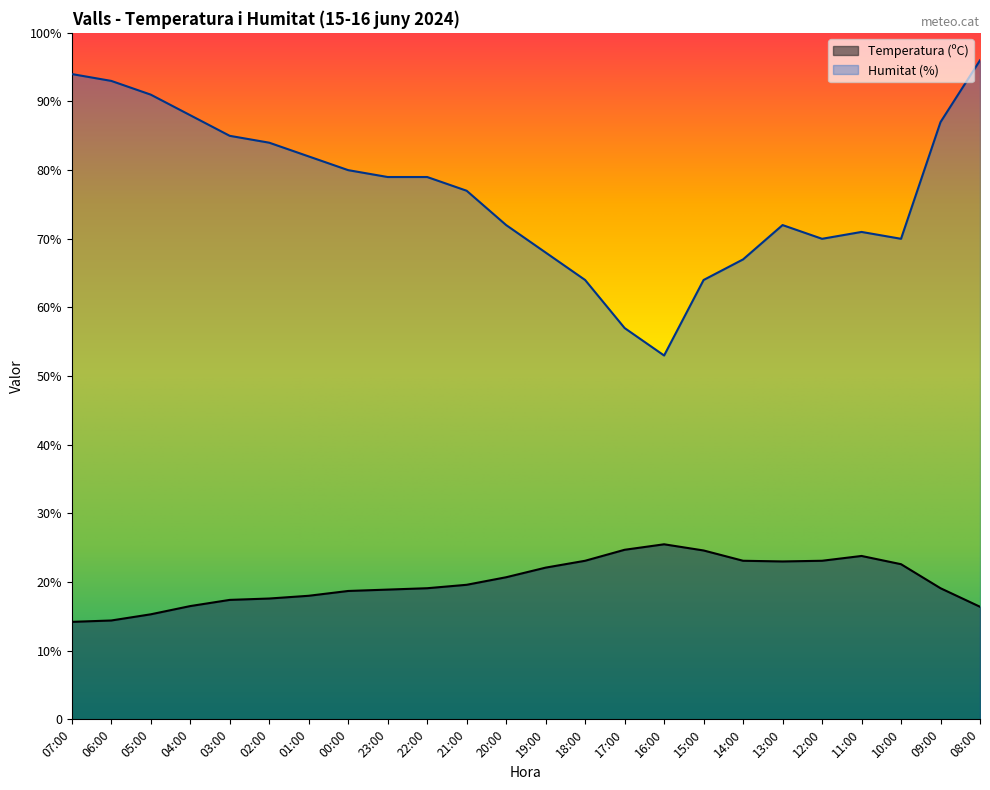

The Temperatura (ºC) series shows 33.4 at 16:00. True or false?

False